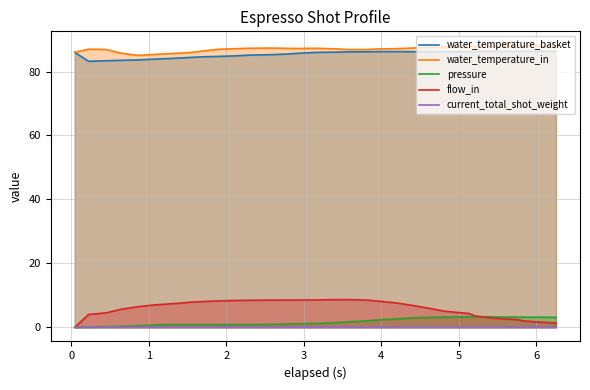

Reading right to left, list all the values displayed in this chart.

water_temperature_basket: 86.3	86.3	86.3	86.3	86.3	86.3	86.2	86.2	86.2	86.2	86.2	86.2	86.2	86.2	86.1	86.0	85.7	85.5	85.3	85.1	84.9	84.7	84.6	84.4	84.2	83.9	83.6	83.5	83.4	83.2	86.0
water_temperature_in: 88.2	88.0	88.1	88.0	88.0	87.9	87.8	87.6	87.6	87.3	87.1	87.1	86.9	86.9	87.1	87.3	87.2	87.2	87.3	87.3	87.1	86.9	86.5	85.9	85.7	85.3	85.0	85.8	86.9	87.0	86.0
pressure: 3.1	3.2	3.2	3.2	3.3	3.4	3.3	3.2	3.1	3.0	2.6	2.3	2.0	1.7	1.4	1.2	1.1	1.0	0.9	0.9	0.9	0.8	0.8	0.8	0.9	0.7	0.5	0.3	0.2	0.1	0.0
flow_in: 1.4	1.6	2.0	2.4	2.9	3.5	4.3	5.0	5.9	6.8	7.7	8.2	8.5	8.7	8.7	8.6	8.5	8.5	8.5	8.5	8.4	8.3	8.1	7.9	7.5	7.0	6.4	5.6	4.5	4.0	0.0
current_total_shot_weight: 0.0	0.0	0.0	0.0	0.0	0.0	0.0	0.0	0.0	0.0	0.0	0.0	0.0	0.0	0.0	0.0	0.0	0.0	0.0	0.0	0.0	0.0	0.0	0.0	0.0	0.0	0.0	0.0	0.0	0.0	0.0